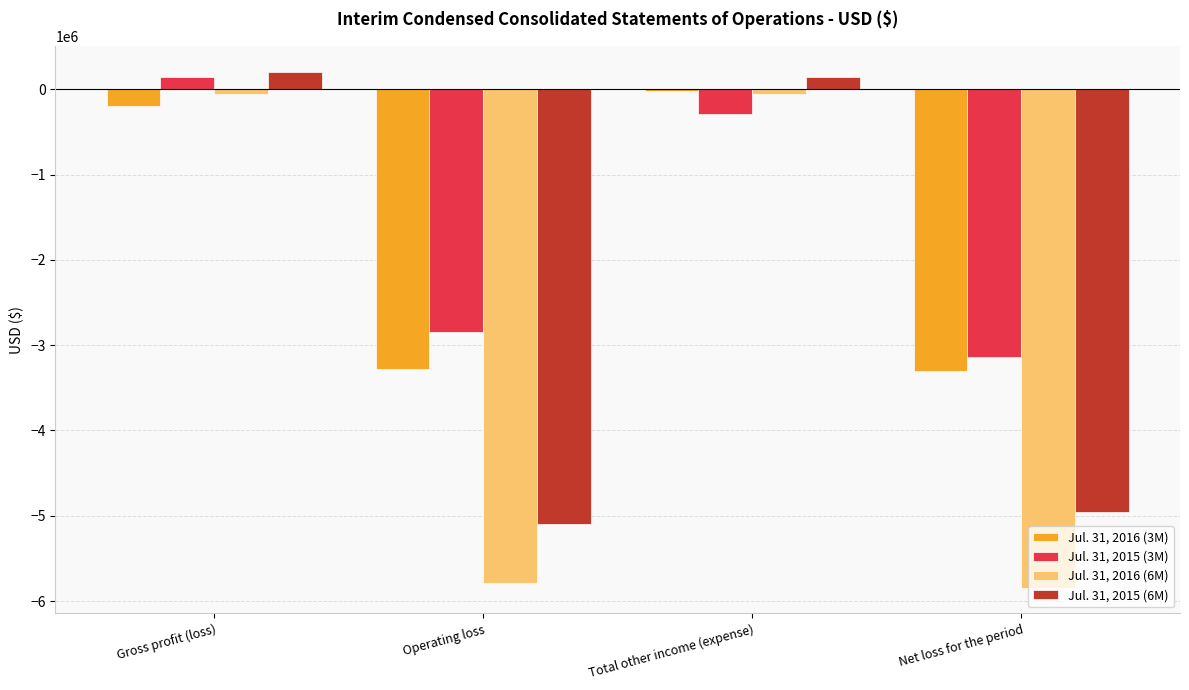

What position from the right is Gross profit (loss)?

4